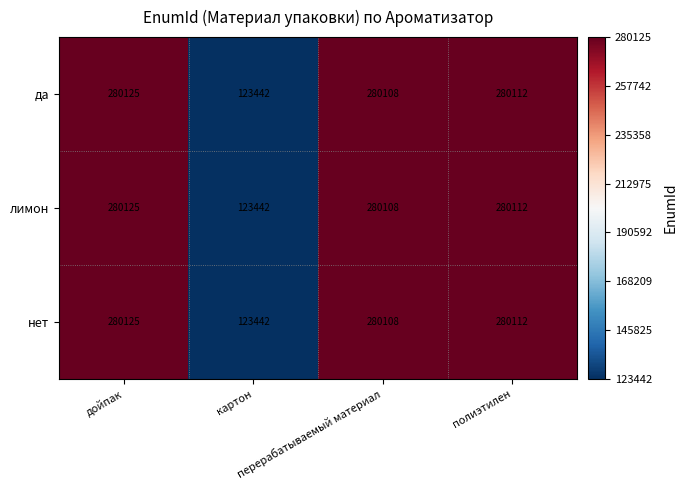

What is the sum of all лимон values?

963787